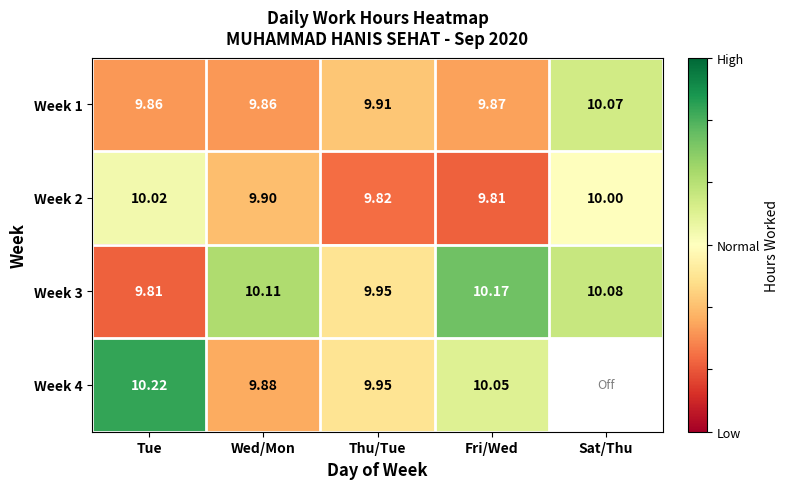

What is the total value across all series at Tue?

39.9